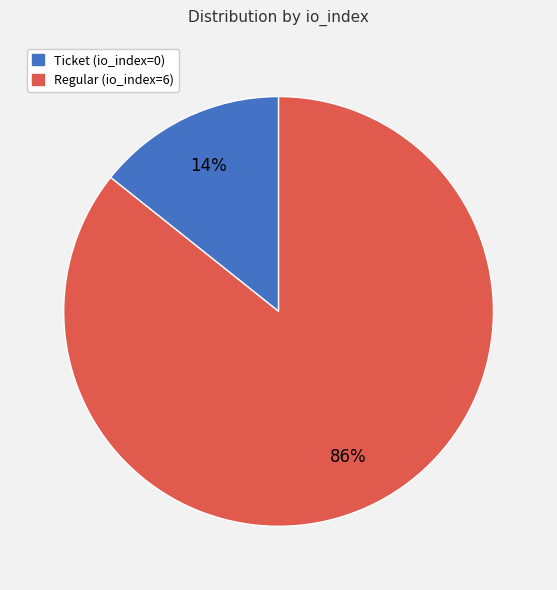

Do Ticket (io_index=0) and Regular (io_index=6) together represent more than half of the pie?

Yes